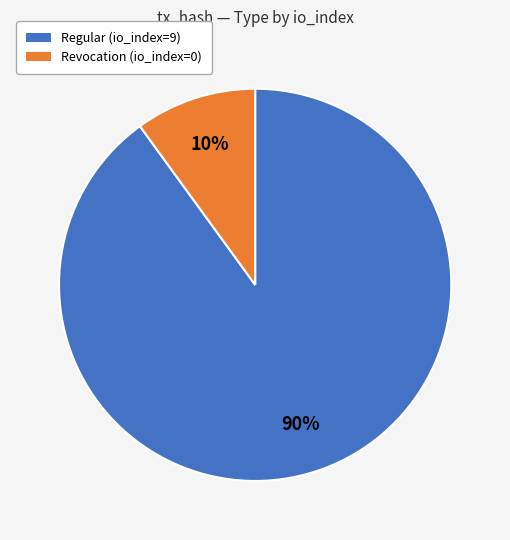

Is it true that Regular (io_index=9) is 84% of the pie?

False